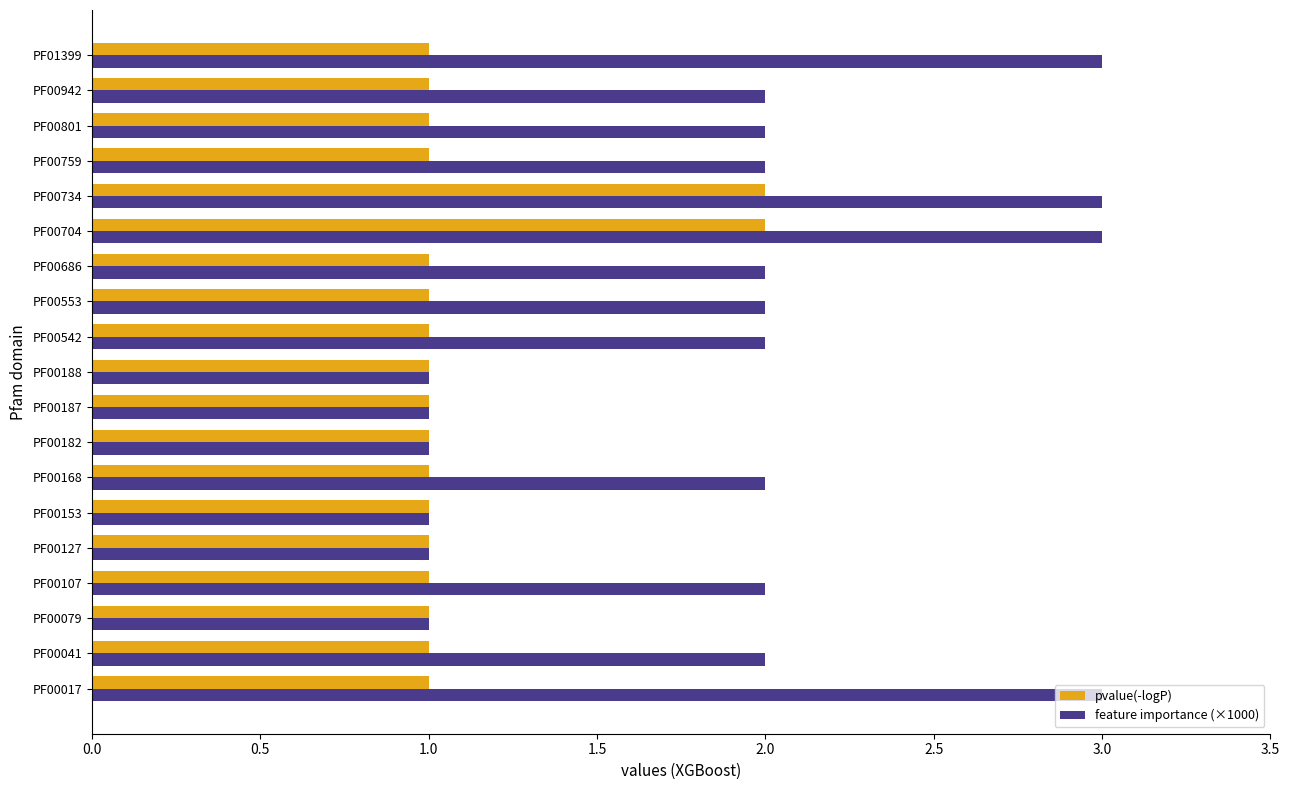

What is the highest value of the feature importance (×1000) series?

3